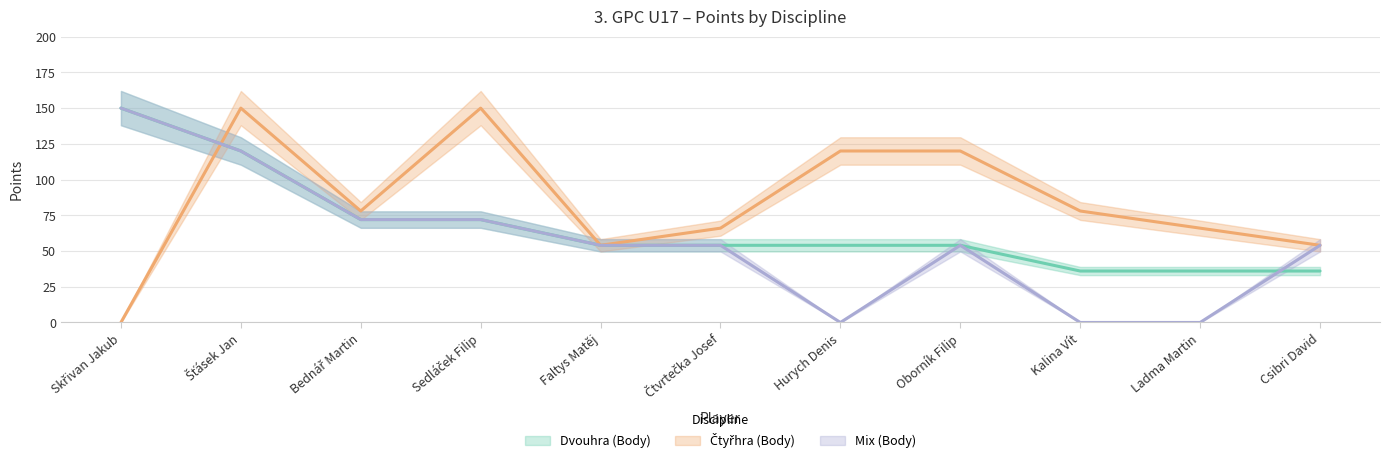

Between which two adjacent categories do Čtyřhra (Body) and Dvouhra (Body) first intersect?

Skřivan Jakub and Šťásek Jan